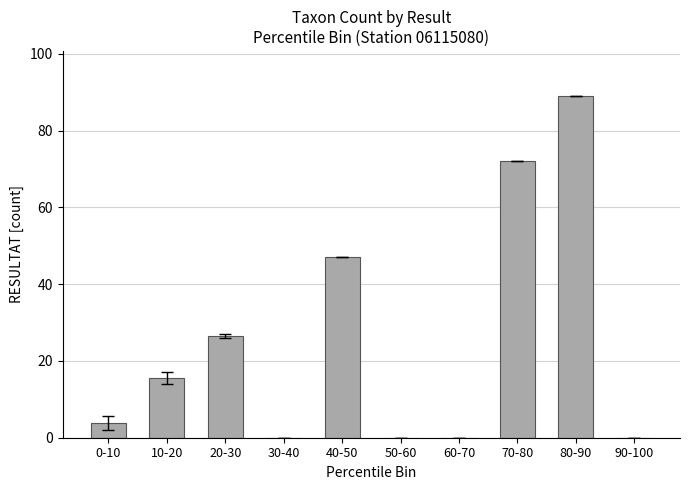

What is the sum of the values at 60-70 and 40-50?

47.0